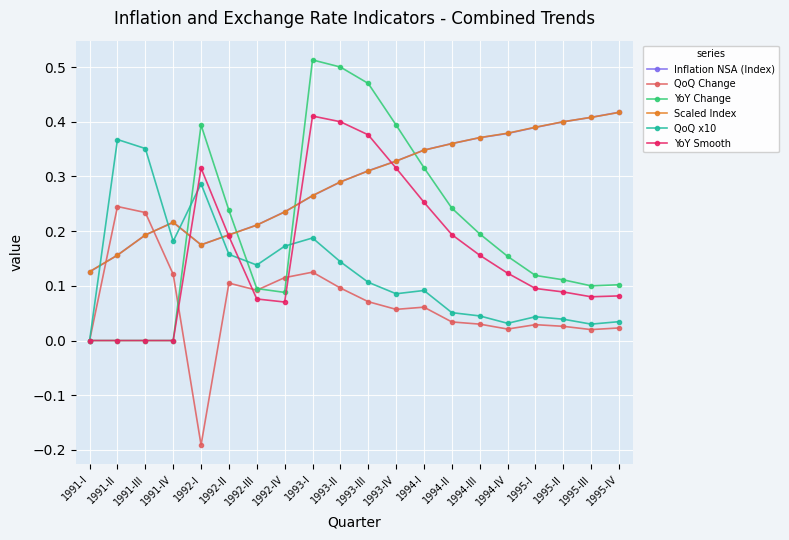

Which label corresponds to the smallest value in the chart?

1992-I